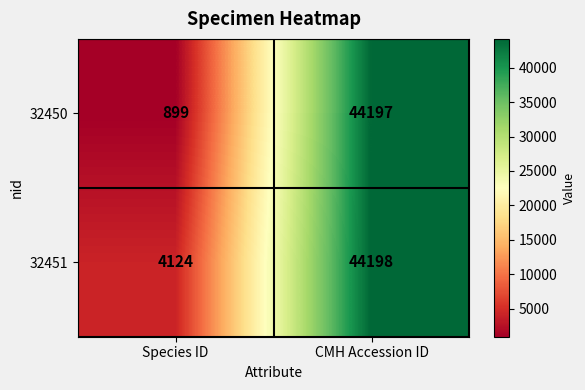

What is the spread (max minus min) of values at CMH Accession ID?

1